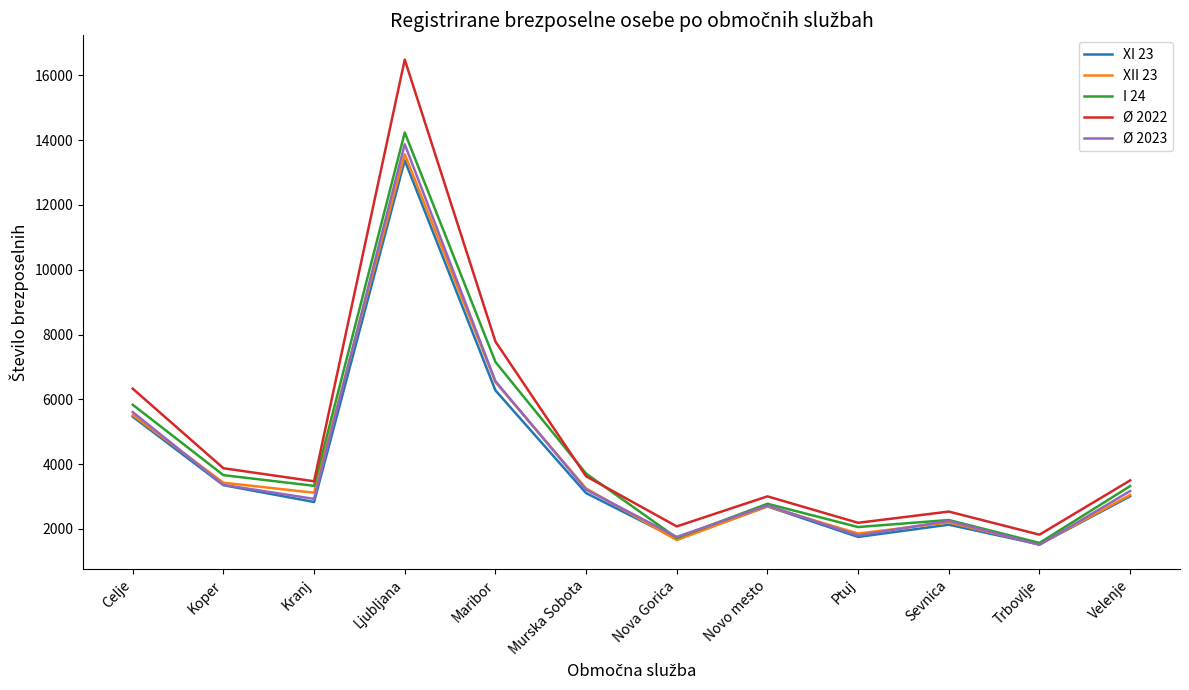

What is the difference between the second highest and second lowest values in the Ø 2023 series?

4808.2